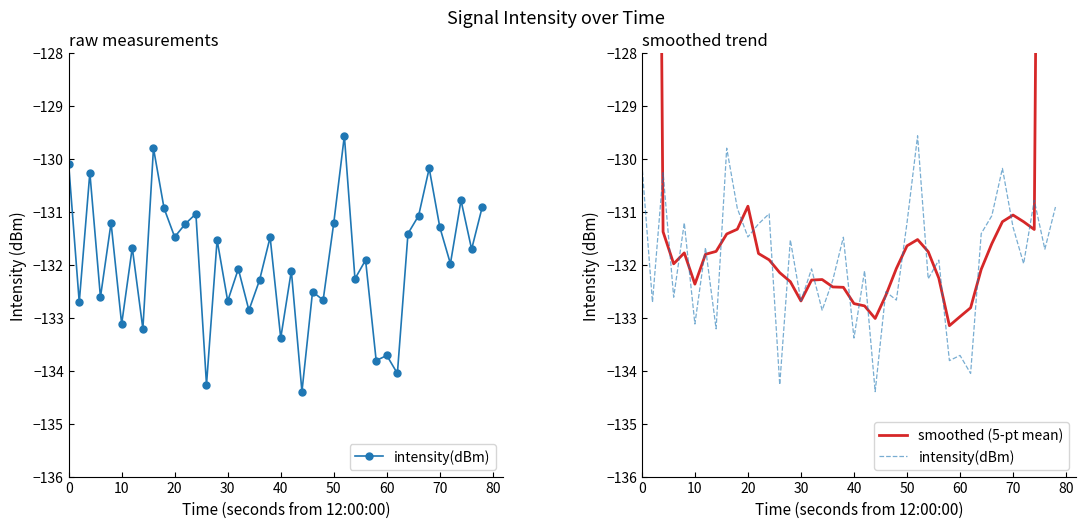

What is the minimum value for intensity(dBm)?

-134.4